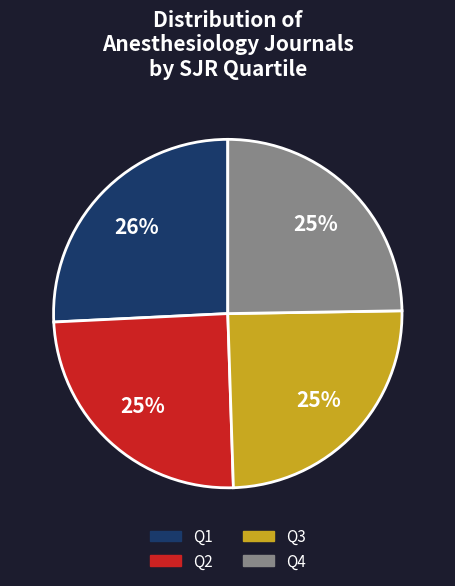

How many slices are in this pie chart?

4